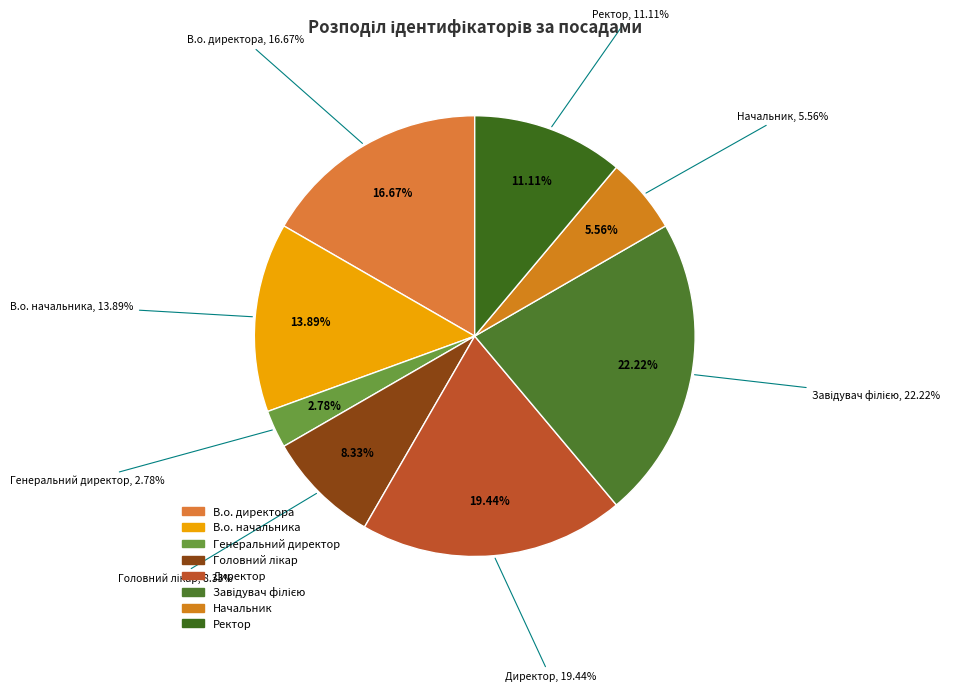

What is the change in value from В.о. начальника to Начальник?

-3